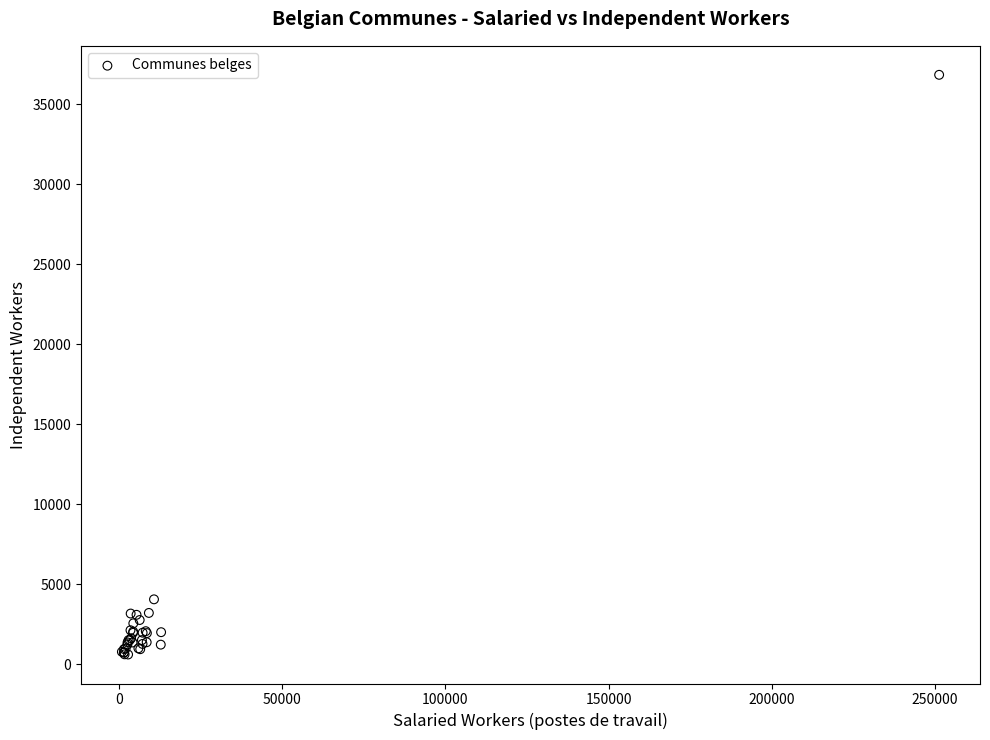

What Y value in the scatter plot is closest to 18716?

4048.0